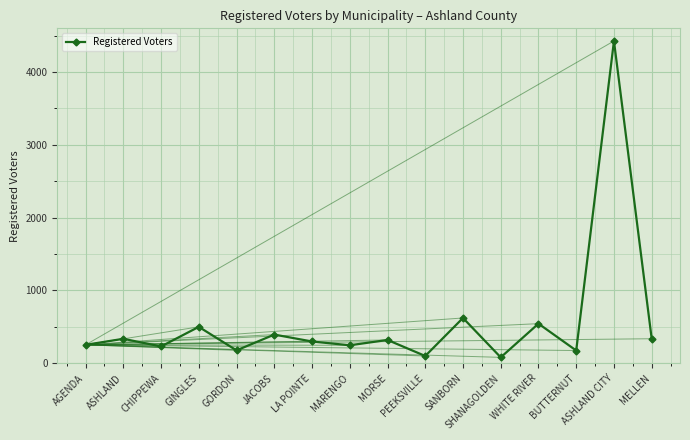

What value does the data have at GORDON?

177